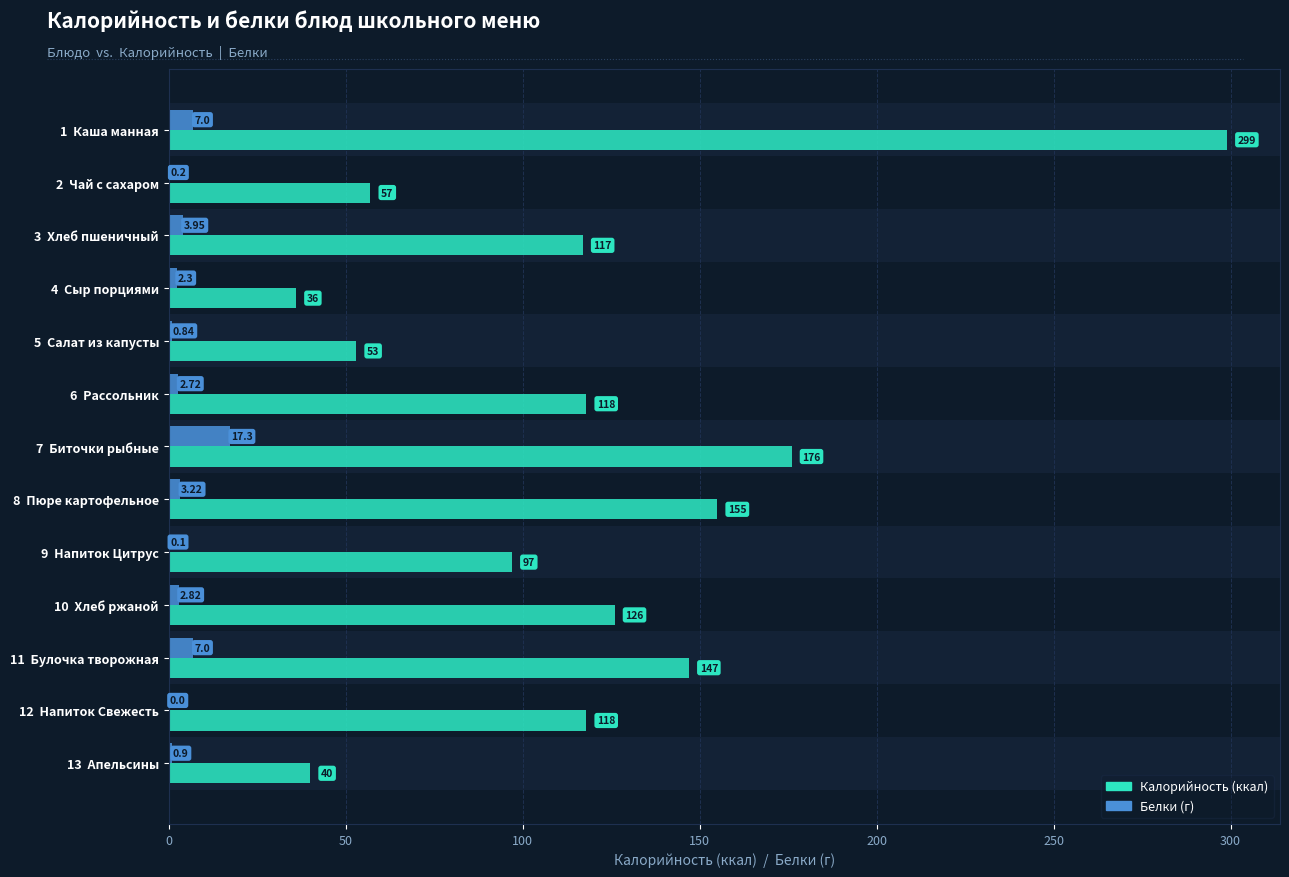

At which category is the sum across all series the highest?

1  Каша манная